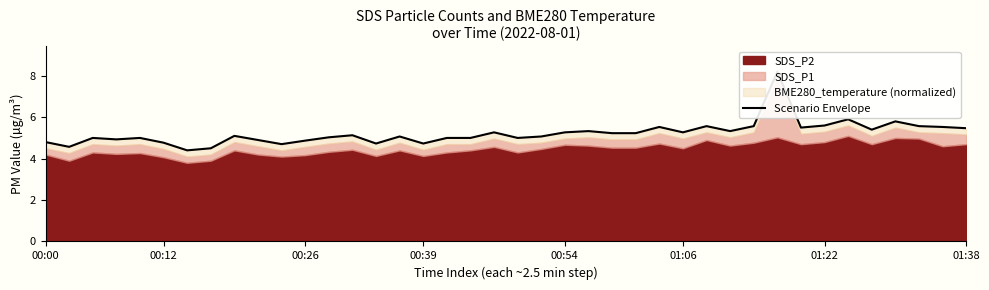

What is the value of the 38th point from the left?

5.6